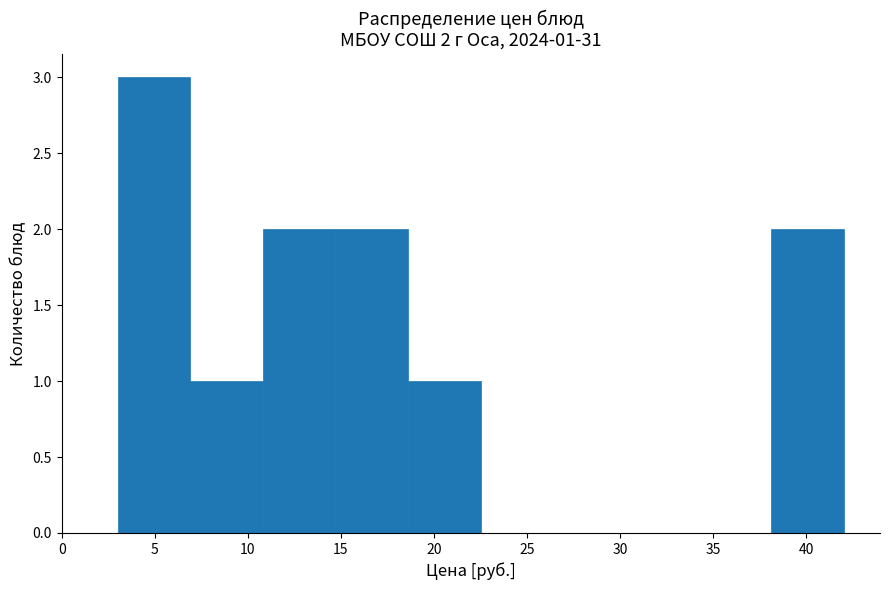

Over which range of the x-axis is the bar tallest?

3.0 to 6.9